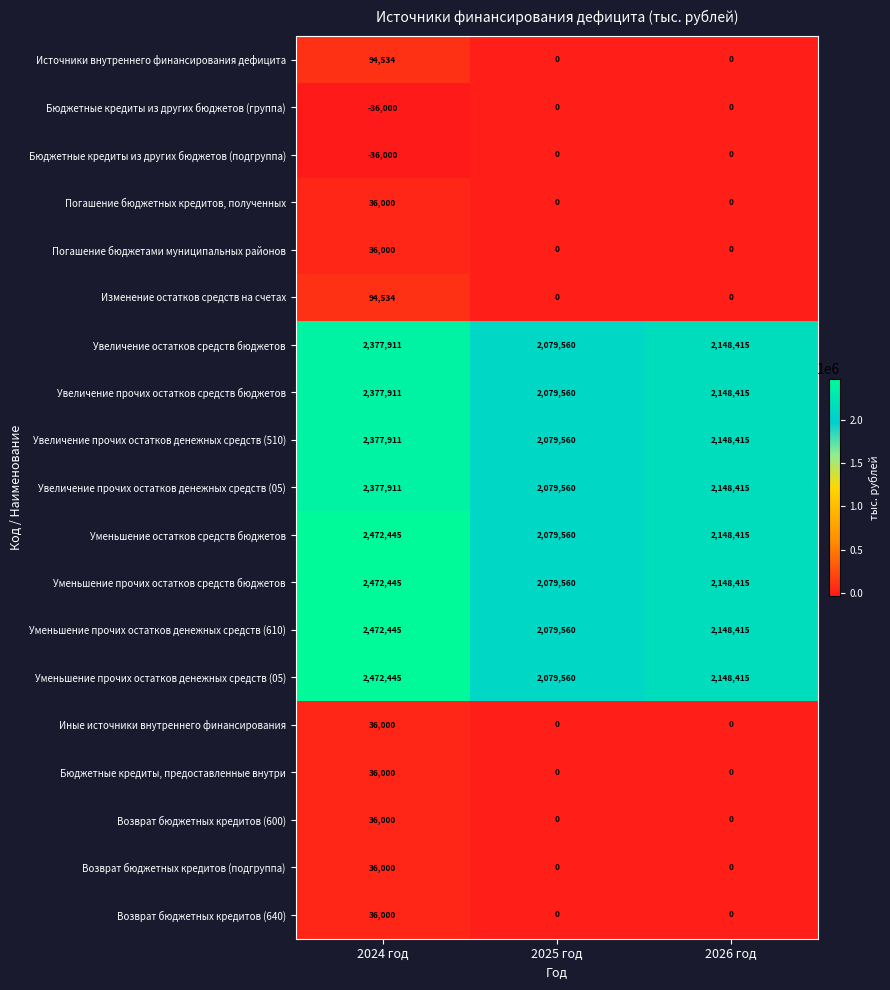

Count the Увеличение прочих остатков денежных средств (05) values in the range 2079560 to 2377911.

3